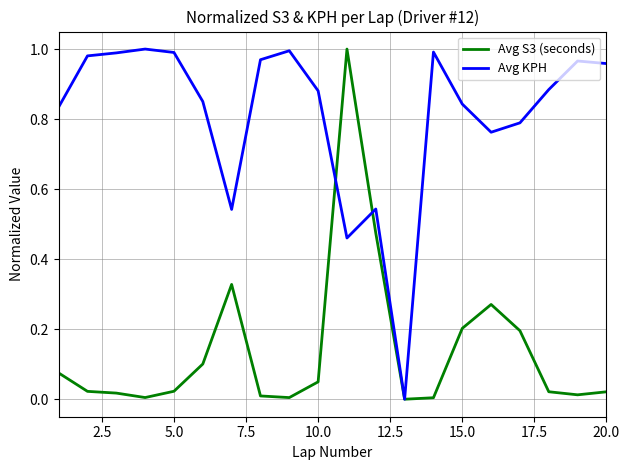

List the series in order of their overall mean, highest first.

Avg KPH, Avg S3 (seconds)